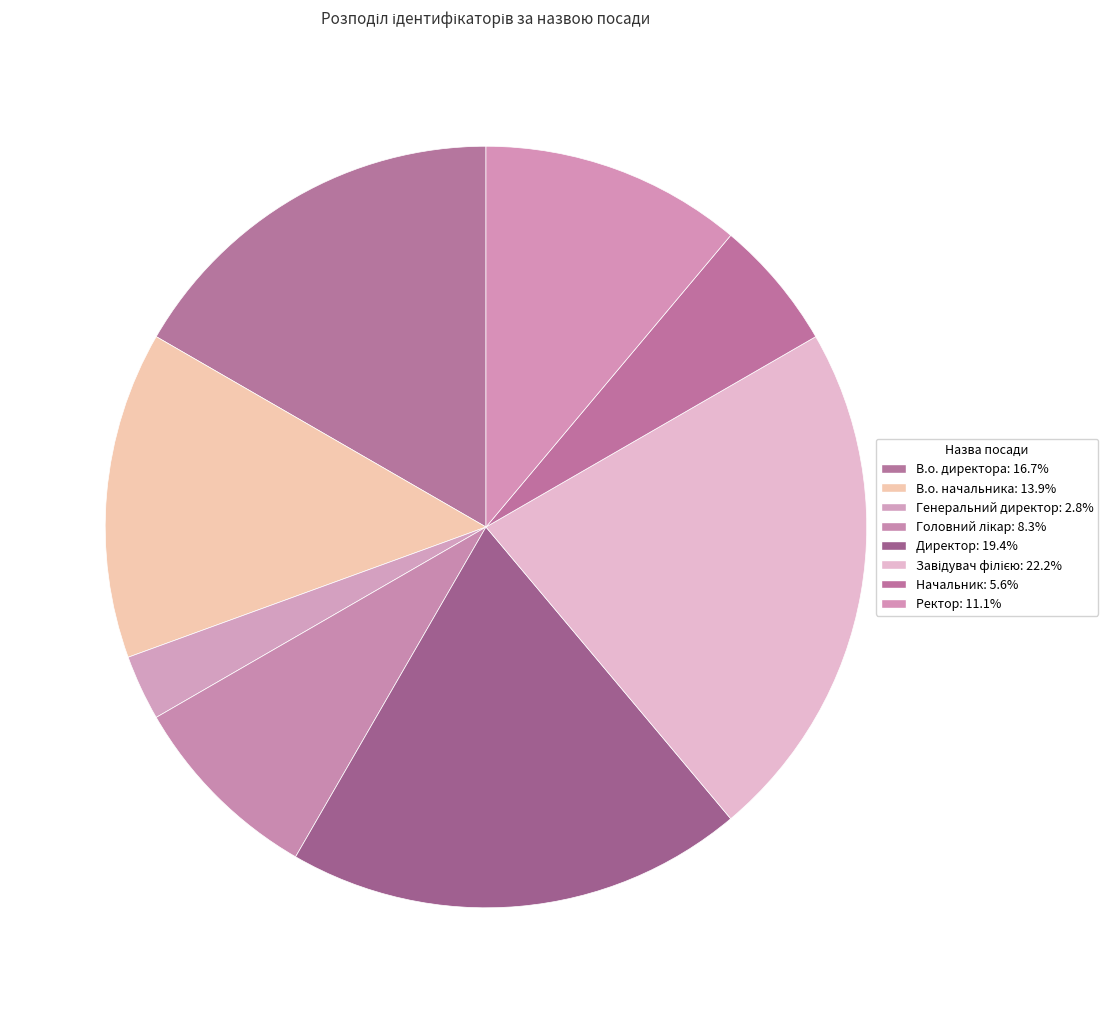

Is it true that Завідувач філією is 32% of the pie?

False